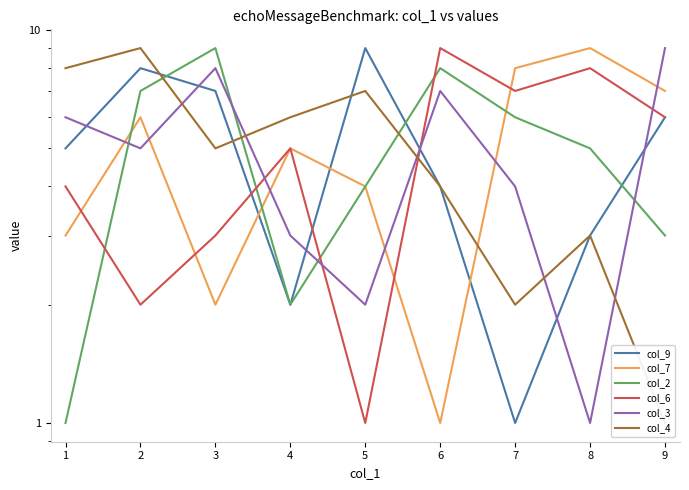

What are all the series names shown in the legend?

col_9, col_7, col_2, col_6, col_3, col_4